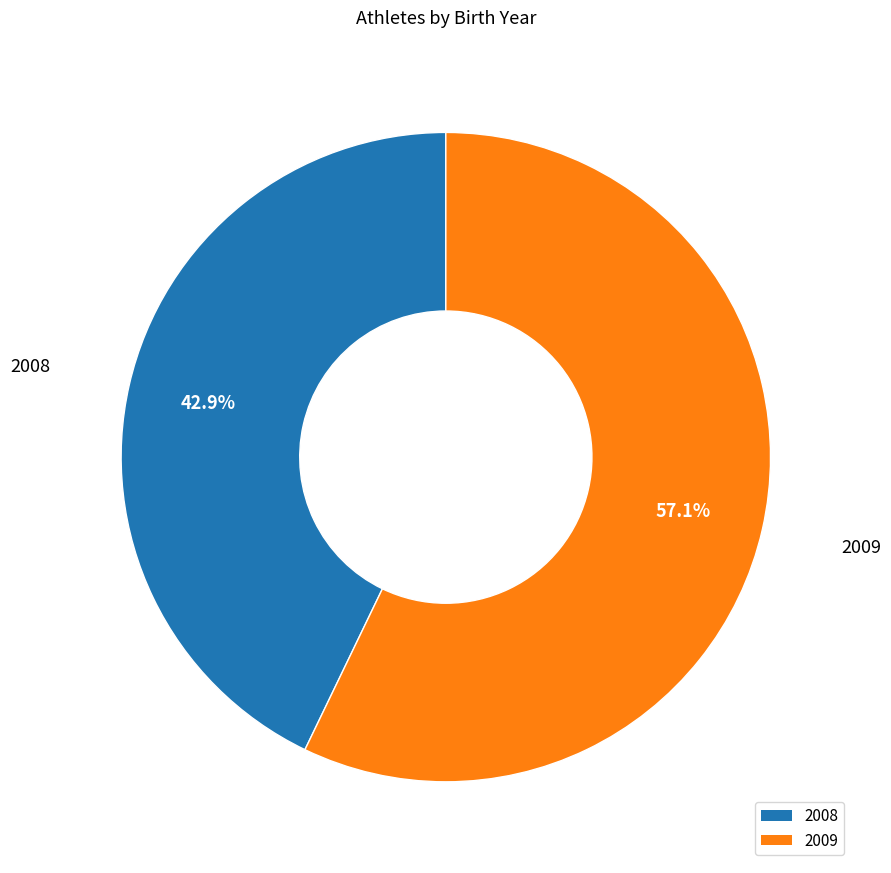

Rank the categories by value from highest to lowest.

2009, 2008